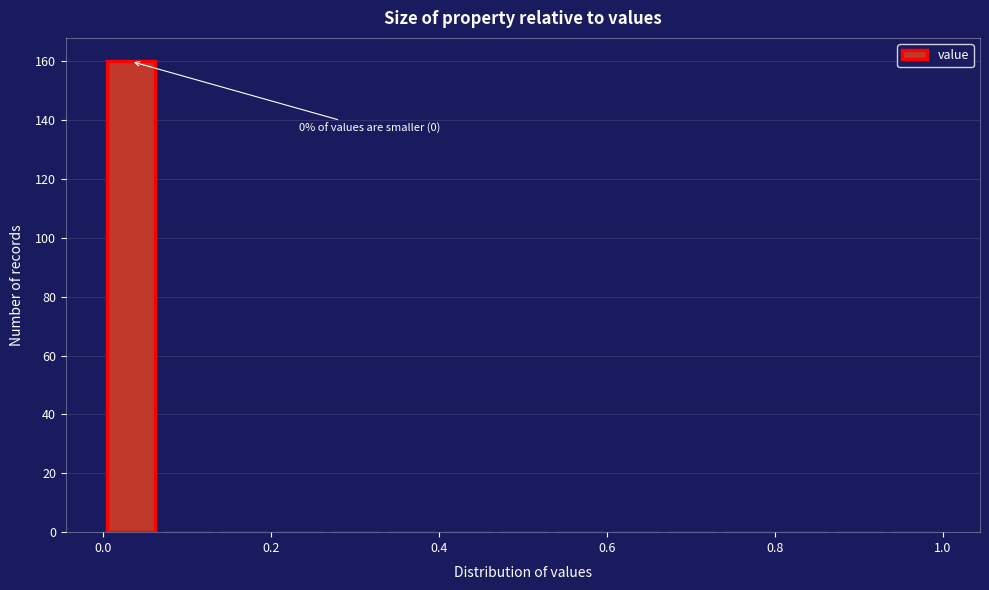

Read against the x-axis, roughly where is the centre of the tallest bar?

0.04